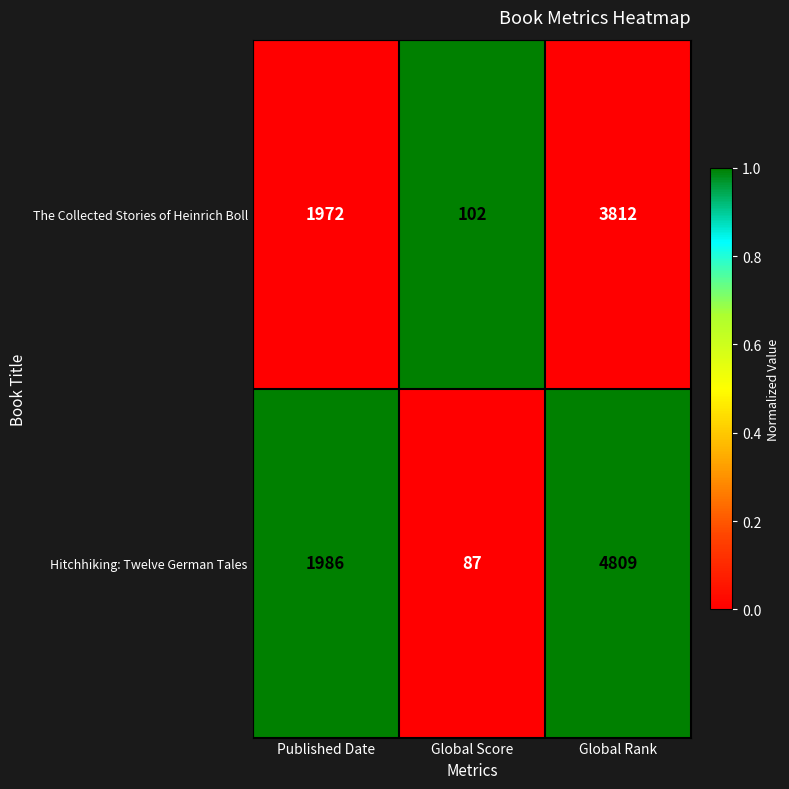

At which label is The Collected Stories of Heinrich Boll closest to 1957?

Published Date